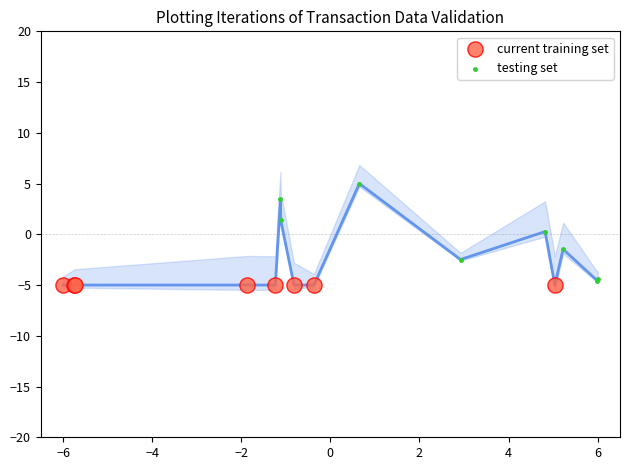

Which series reaches the maximum Y coordinate?

testing set